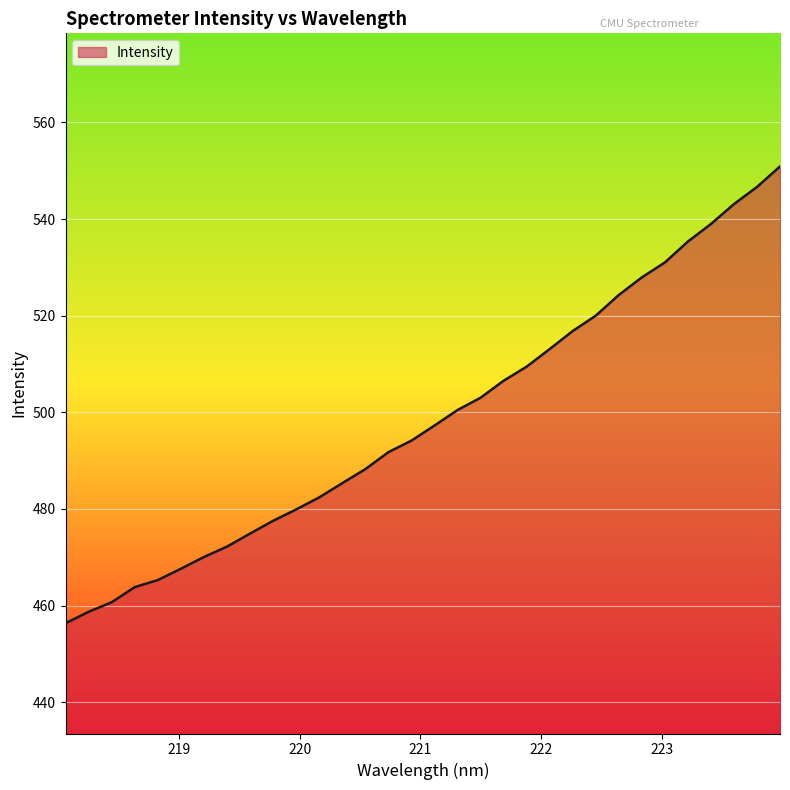

What is the difference between the maximum and minimum values?

94.5